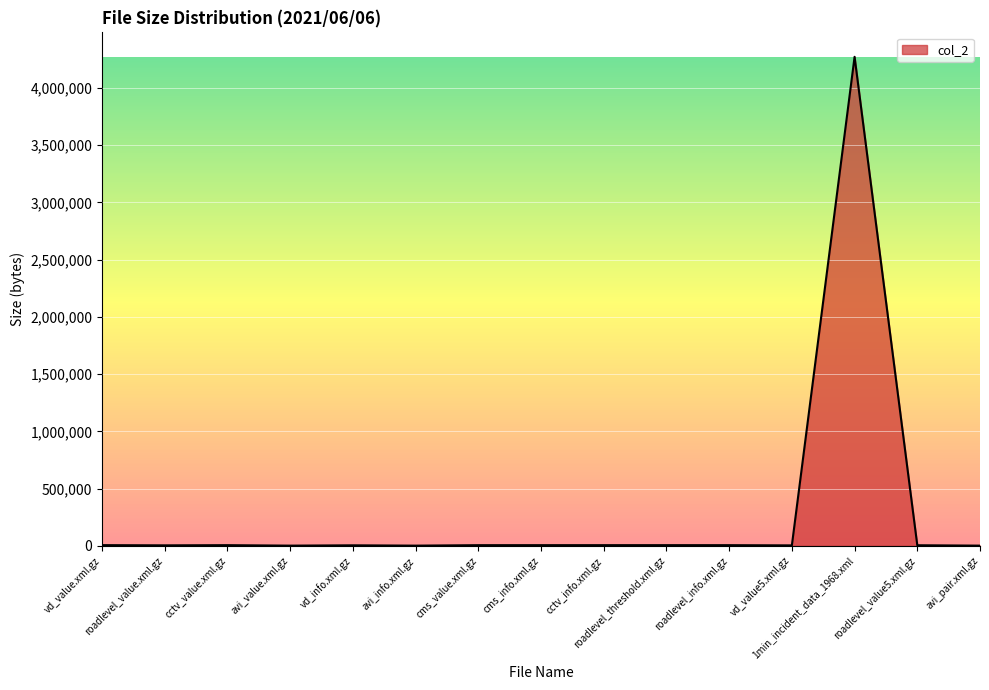

What is the greatest value displayed?

4272534